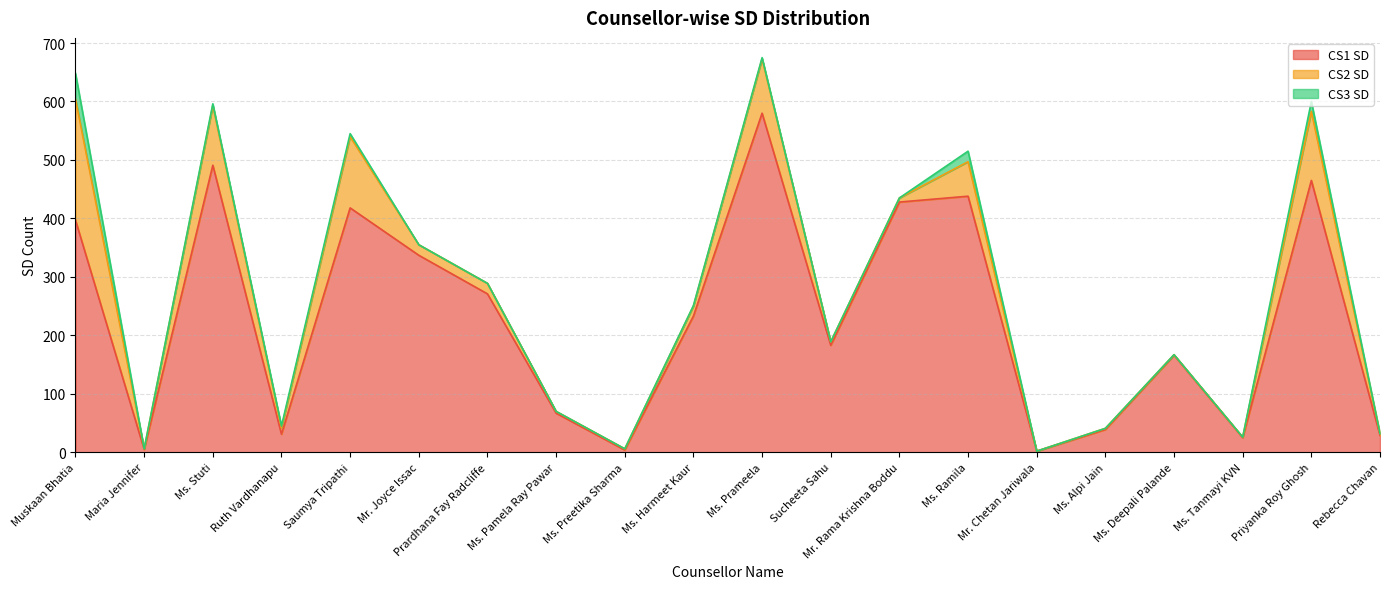

What are all the series names shown in the legend?

CS1 SD, CS2 SD, CS3 SD